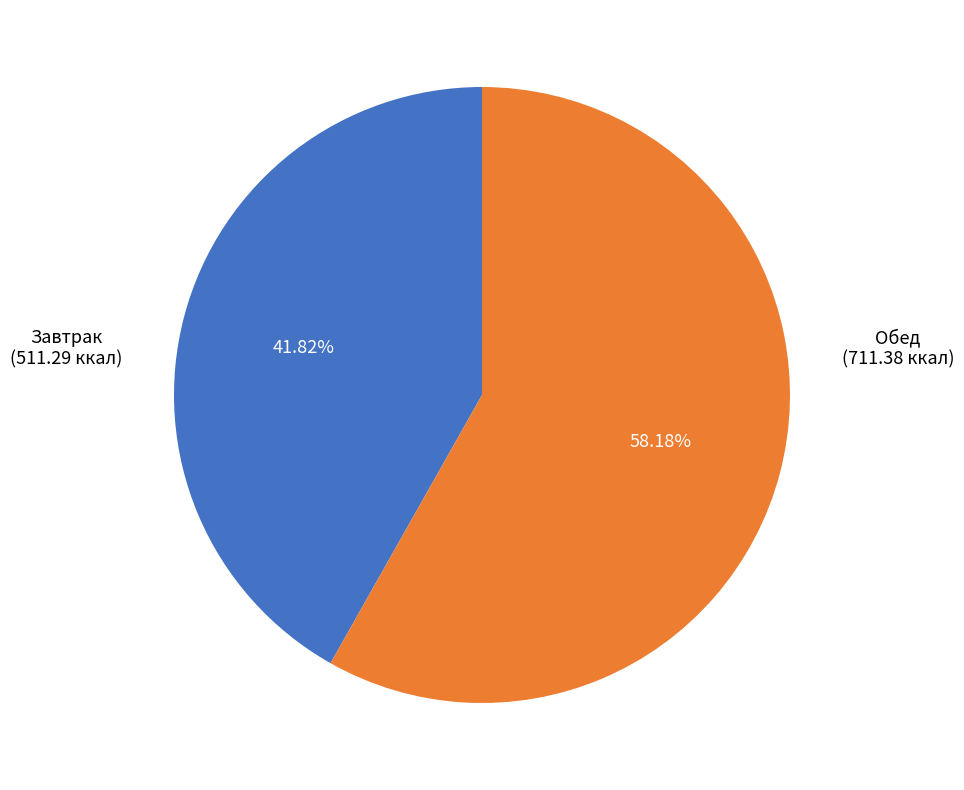

Is there any slice that represents more than half of the pie?

Yes